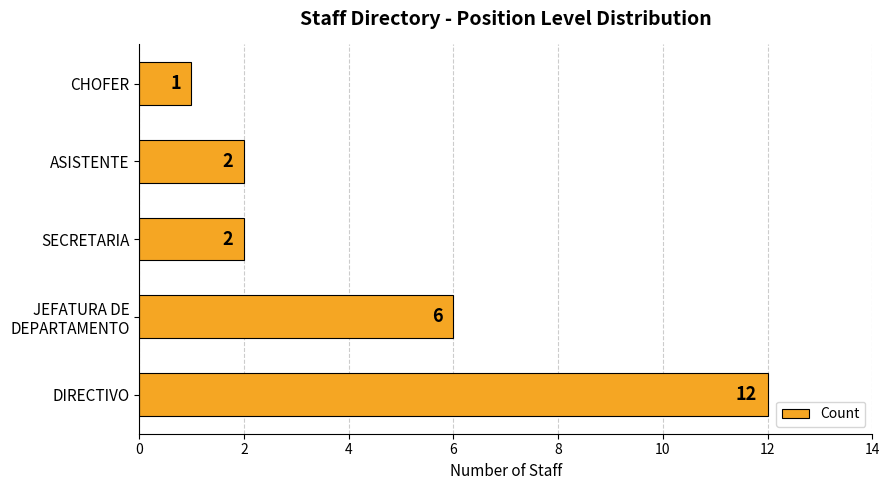

Approximately how many times larger is the value at SECRETARIA compared to ASISTENTE?

1.0